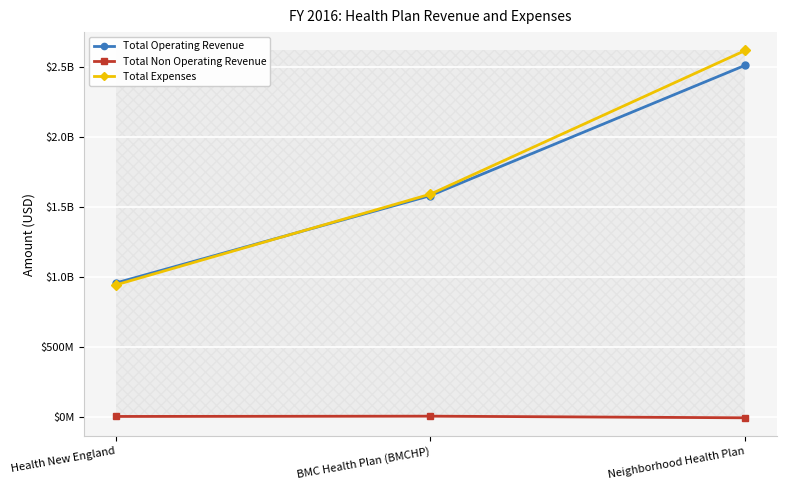

At which label does Total Expenses reach its minimum?

Health New England